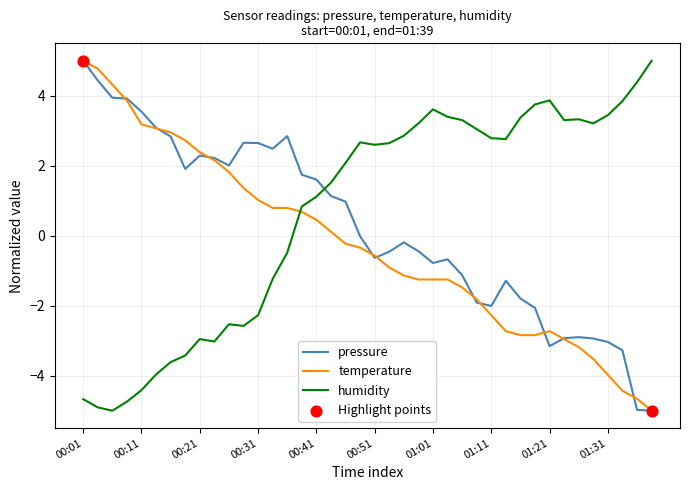

Which series ends up on top after the final intersection of humidity and temperature?

humidity